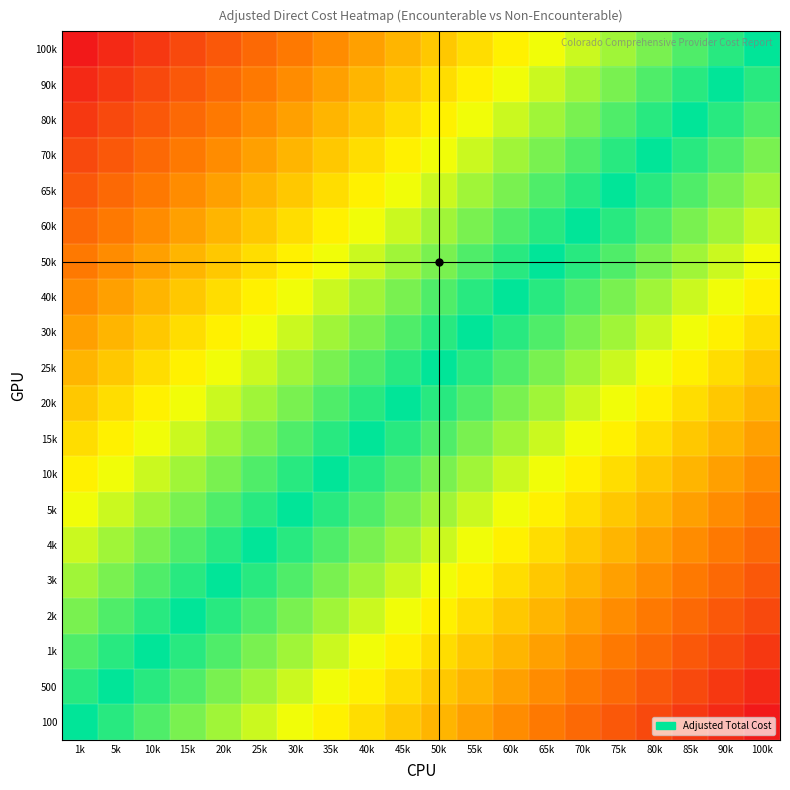

Reading left to right, transcribe all the data shown in this chart.

100k: 1k=-19	5k=-18	10k=-17	15k=-16	20k=-15	25k=-14	30k=-13	35k=-12	40k=-11	45k=-10	50k=-9	55k=-8	60k=-7	65k=-6	70k=-5	75k=-4	80k=-3	85k=-2	90k=-1	100k=0
90k: 1k=-18	5k=-17	10k=-16	15k=-15	20k=-14	25k=-13	30k=-12	35k=-11	40k=-10	45k=-9	50k=-8	55k=-7	60k=-6	65k=-5	70k=-4	75k=-3	80k=-2	85k=-1	90k=0	100k=1
80k: 1k=-17	5k=-16	10k=-15	15k=-14	20k=-13	25k=-12	30k=-11	35k=-10	40k=-9	45k=-8	50k=-7	55k=-6	60k=-5	65k=-4	70k=-3	75k=-2	80k=-1	85k=0	90k=1	100k=2
70k: 1k=-16	5k=-15	10k=-14	15k=-13	20k=-12	25k=-11	30k=-10	35k=-9	40k=-8	45k=-7	50k=-6	55k=-5	60k=-4	65k=-3	70k=-2	75k=-1	80k=0	85k=1	90k=2	100k=3
65k: 1k=-15	5k=-14	10k=-13	15k=-12	20k=-11	25k=-10	30k=-9	35k=-8	40k=-7	45k=-6	50k=-5	55k=-4	60k=-3	65k=-2	70k=-1	75k=0	80k=1	85k=2	90k=3	100k=4
60k: 1k=-14	5k=-13	10k=-12	15k=-11	20k=-10	25k=-9	30k=-8	35k=-7	40k=-6	45k=-5	50k=-4	55k=-3	60k=-2	65k=-1	70k=0	75k=1	80k=2	85k=3	90k=4	100k=5
50k: 1k=-13	5k=-12	10k=-11	15k=-10	20k=-9	25k=-8	30k=-7	35k=-6	40k=-5	45k=-4	50k=-3	55k=-2	60k=-1	65k=0	70k=1	75k=2	80k=3	85k=4	90k=5	100k=6
40k: 1k=-12	5k=-11	10k=-10	15k=-9	20k=-8	25k=-7	30k=-6	35k=-5	40k=-4	45k=-3	50k=-2	55k=-1	60k=0	65k=1	70k=2	75k=3	80k=4	85k=5	90k=6	100k=7
30k: 1k=-11	5k=-10	10k=-9	15k=-8	20k=-7	25k=-6	30k=-5	35k=-4	40k=-3	45k=-2	50k=-1	55k=0	60k=1	65k=2	70k=3	75k=4	80k=5	85k=6	90k=7	100k=8
25k: 1k=-10	5k=-9	10k=-8	15k=-7	20k=-6	25k=-5	30k=-4	35k=-3	40k=-2	45k=-1	50k=0	55k=1	60k=2	65k=3	70k=4	75k=5	80k=6	85k=7	90k=8	100k=9
20k: 1k=-9	5k=-8	10k=-7	15k=-6	20k=-5	25k=-4	30k=-3	35k=-2	40k=-1	45k=0	50k=1	55k=2	60k=3	65k=4	70k=5	75k=6	80k=7	85k=8	90k=9	100k=10
15k: 1k=-8	5k=-7	10k=-6	15k=-5	20k=-4	25k=-3	30k=-2	35k=-1	40k=0	45k=1	50k=2	55k=3	60k=4	65k=5	70k=6	75k=7	80k=8	85k=9	90k=10	100k=11
10k: 1k=-7	5k=-6	10k=-5	15k=-4	20k=-3	25k=-2	30k=-1	35k=0	40k=1	45k=2	50k=3	55k=4	60k=5	65k=6	70k=7	75k=8	80k=9	85k=10	90k=11	100k=12
5k: 1k=-6	5k=-5	10k=-4	15k=-3	20k=-2	25k=-1	30k=0	35k=1	40k=2	45k=3	50k=4	55k=5	60k=6	65k=7	70k=8	75k=9	80k=10	85k=11	90k=12	100k=13
4k: 1k=-5	5k=-4	10k=-3	15k=-2	20k=-1	25k=0	30k=1	35k=2	40k=3	45k=4	50k=5	55k=6	60k=7	65k=8	70k=9	75k=10	80k=11	85k=12	90k=13	100k=14
3k: 1k=-4	5k=-3	10k=-2	15k=-1	20k=0	25k=1	30k=2	35k=3	40k=4	45k=5	50k=6	55k=7	60k=8	65k=9	70k=10	75k=11	80k=12	85k=13	90k=14	100k=15
2k: 1k=-3	5k=-2	10k=-1	15k=0	20k=1	25k=2	30k=3	35k=4	40k=5	45k=6	50k=7	55k=8	60k=9	65k=10	70k=11	75k=12	80k=13	85k=14	90k=15	100k=16
1k: 1k=-2	5k=-1	10k=0	15k=1	20k=2	25k=3	30k=4	35k=5	40k=6	45k=7	50k=8	55k=9	60k=10	65k=11	70k=12	75k=13	80k=14	85k=15	90k=16	100k=17
500: 1k=-1	5k=0	10k=1	15k=2	20k=3	25k=4	30k=5	35k=6	40k=7	45k=8	50k=9	55k=10	60k=11	65k=12	70k=13	75k=14	80k=15	85k=16	90k=17	100k=18
100: 1k=0	5k=1	10k=2	15k=3	20k=4	25k=5	30k=6	35k=7	40k=8	45k=9	50k=10	55k=11	60k=12	65k=13	70k=14	75k=15	80k=16	85k=17	90k=18	100k=19